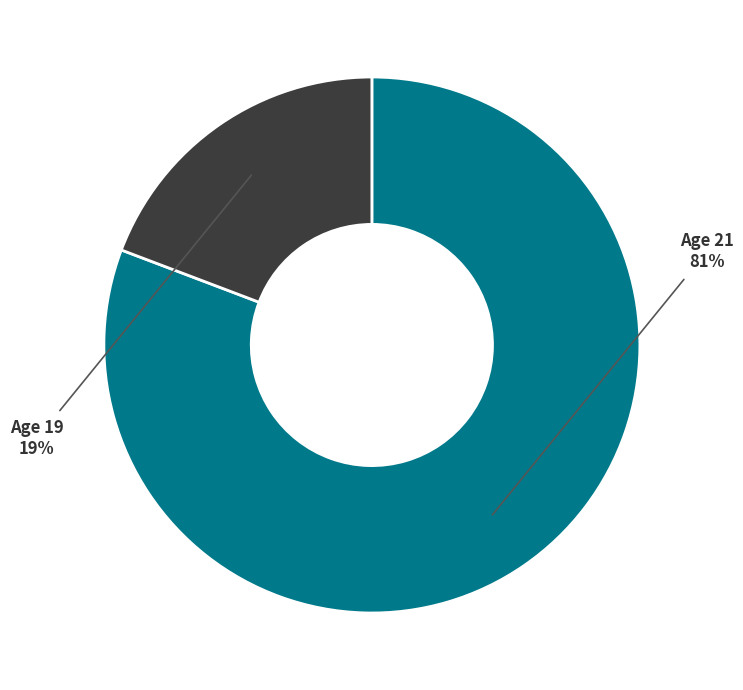

To the nearest percent, what is the difference between the largest and smallest slice percentages?

62%